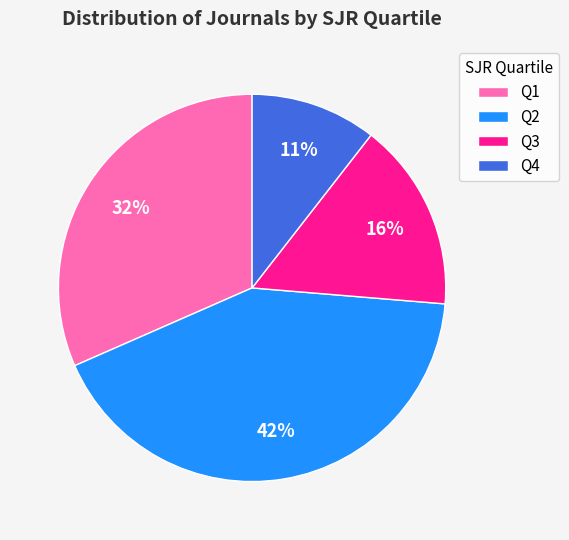

Between Q2 and Q3, which is larger?

Q2